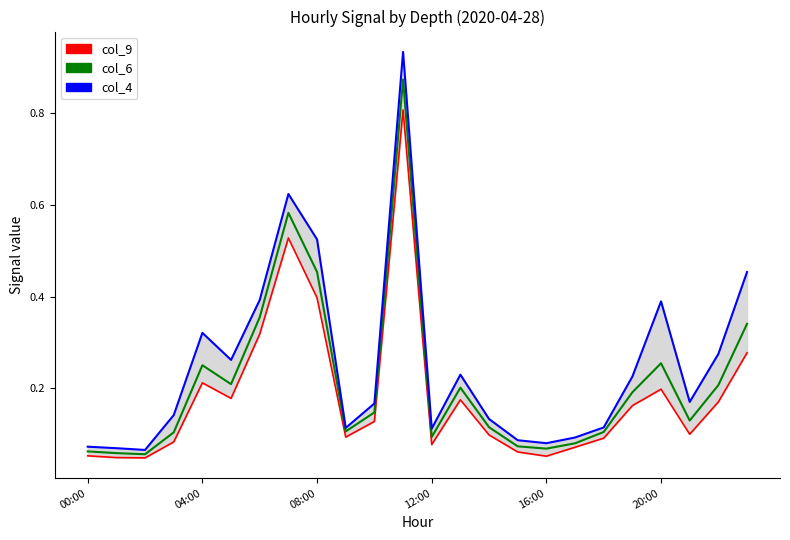

Is it true that col_9 equals 0.2 at 23?

False